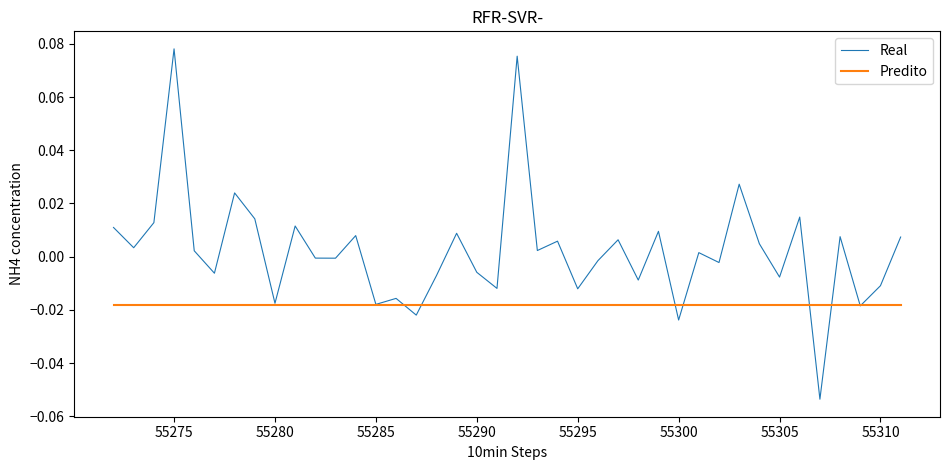

Which series has the largest total across all categories?

Real